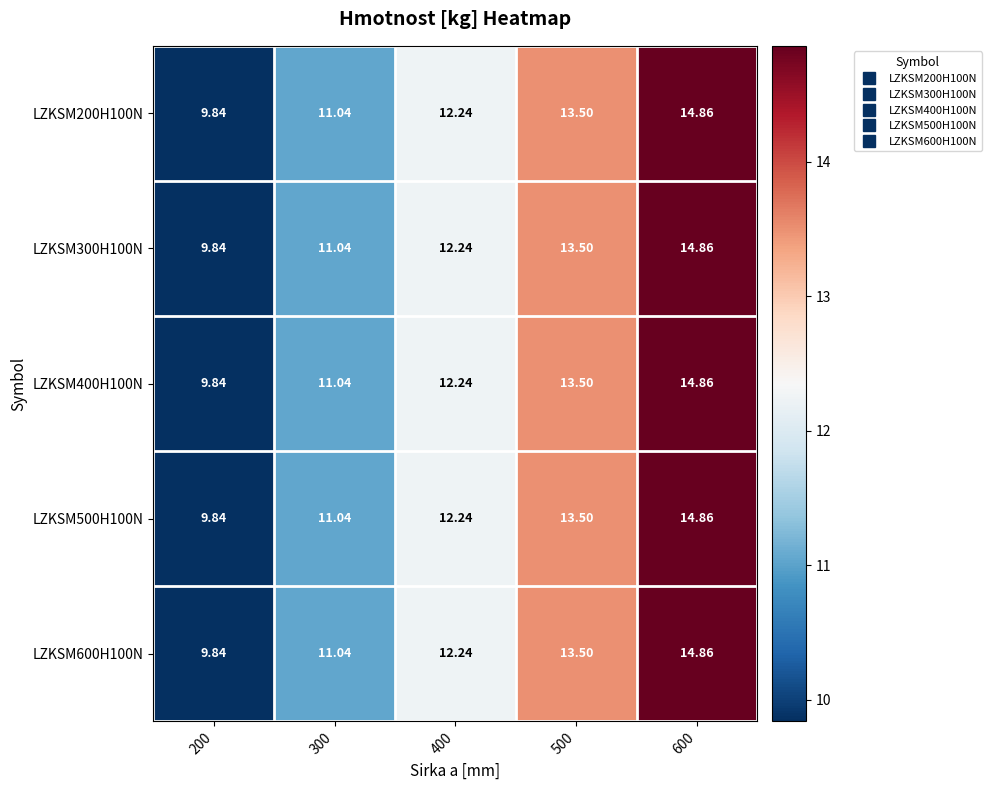

Is the value of LZKSM600H100N at 500 greater than the value of LZKSM400H100N at 400?

Yes